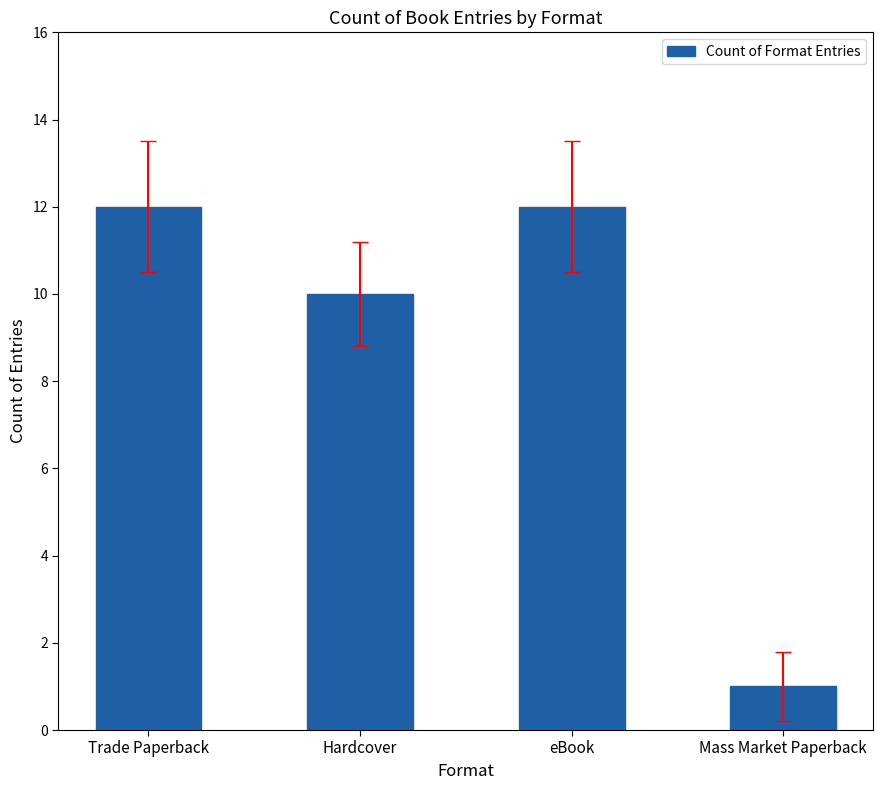

What is the difference between the maximum and second lowest values?

2